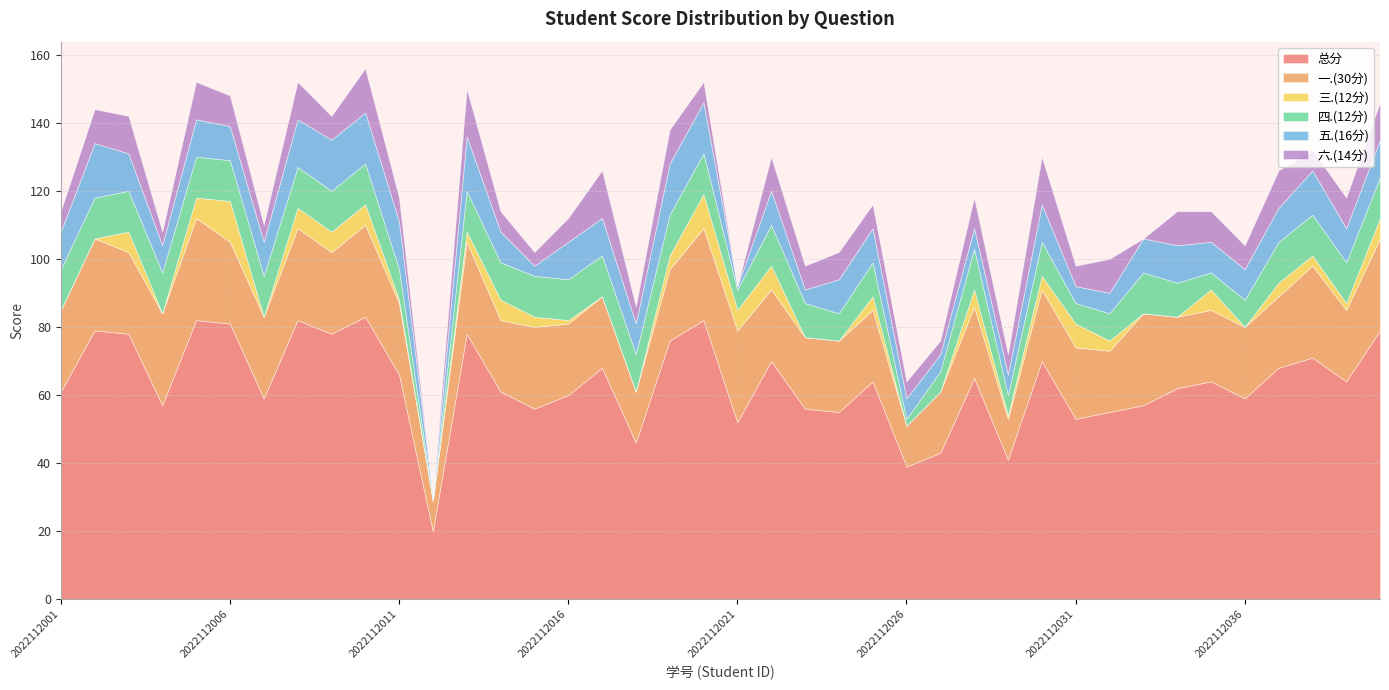

Reading right to left, list all the values displayed in this chart.

总分: 79	64	71	68	59	64	62	57	55	53	70	41	65	43	39	64	55	56	70	52	82	76	46	68	60	56	61	78	20	66	83	78	82	59	81	82	57	78	79	61
一.(30分): 27	21	27	21	21	21	21	27	18	21	21	12	21	18	12	21	21	21	21	27	27	21	15	21	21	24	21	27	9	21	27	24	27	24	24	30	27	24	27	24
三.(12分): 6	2	3	4	0	6	0	0	3	7	4	1	5	0	0	4	0	0	7	6	10	4	0	0	1	3	6	3	0	1	6	6	6	0	12	6	0	6	0	0
四.(12分): 12	12	12	12	8	5	10	12	8	6	10	6	12	6	2	10	8	10	12	6	12	12	11	12	12	12	11	12	0	9	12	12	12	12	12	12	12	12	12	12
五.(16分): 11	10	13	10	9	9	11	10	6	5	11	6	6	5	6	10	10	4	10	1	15	15	9	11	11	3	9	16	1	14	15	15	14	10	10	11	8	11	16	11
六.(14分): 11	9	6	11	7	9	10	0	10	6	14	6	9	4	5	7	8	7	10	0	6	10	5	14	7	4	6	14	0	7	13	7	11	5	9	11	4	11	10	6